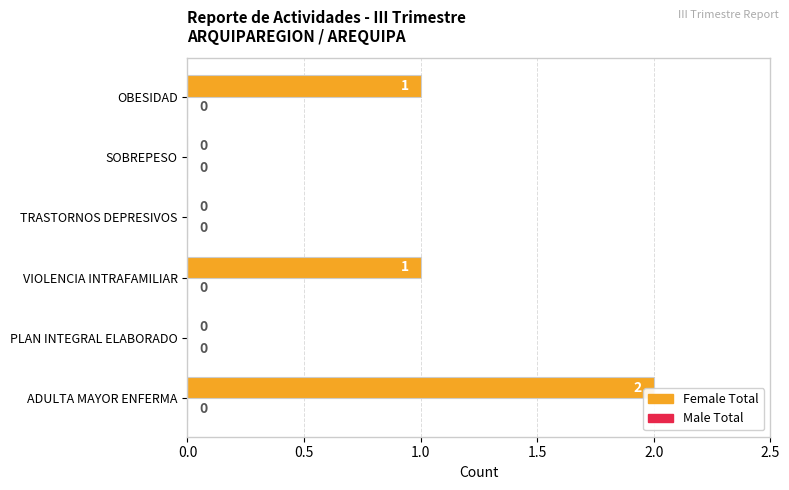

How many series are shown in this chart?

1